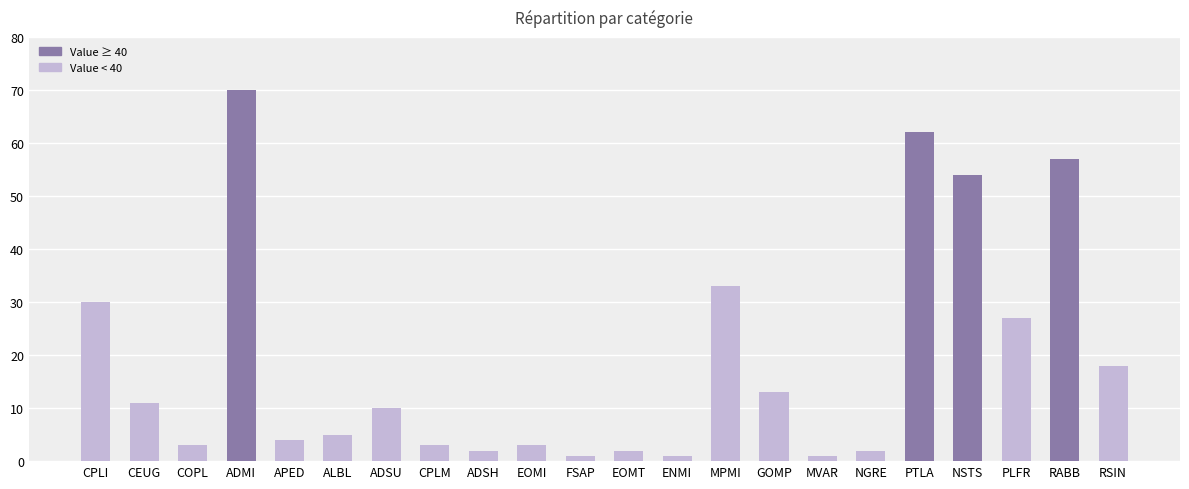

Where is the data nearest to the value 35?

MPMI